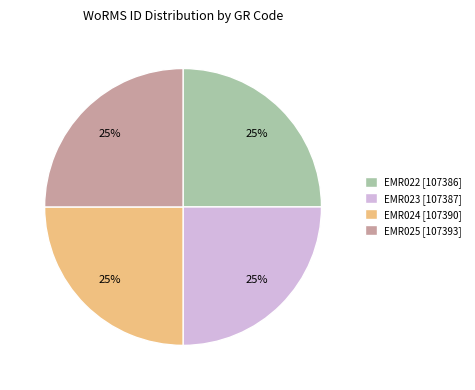

Is EMR022 the majority of the pie?

No